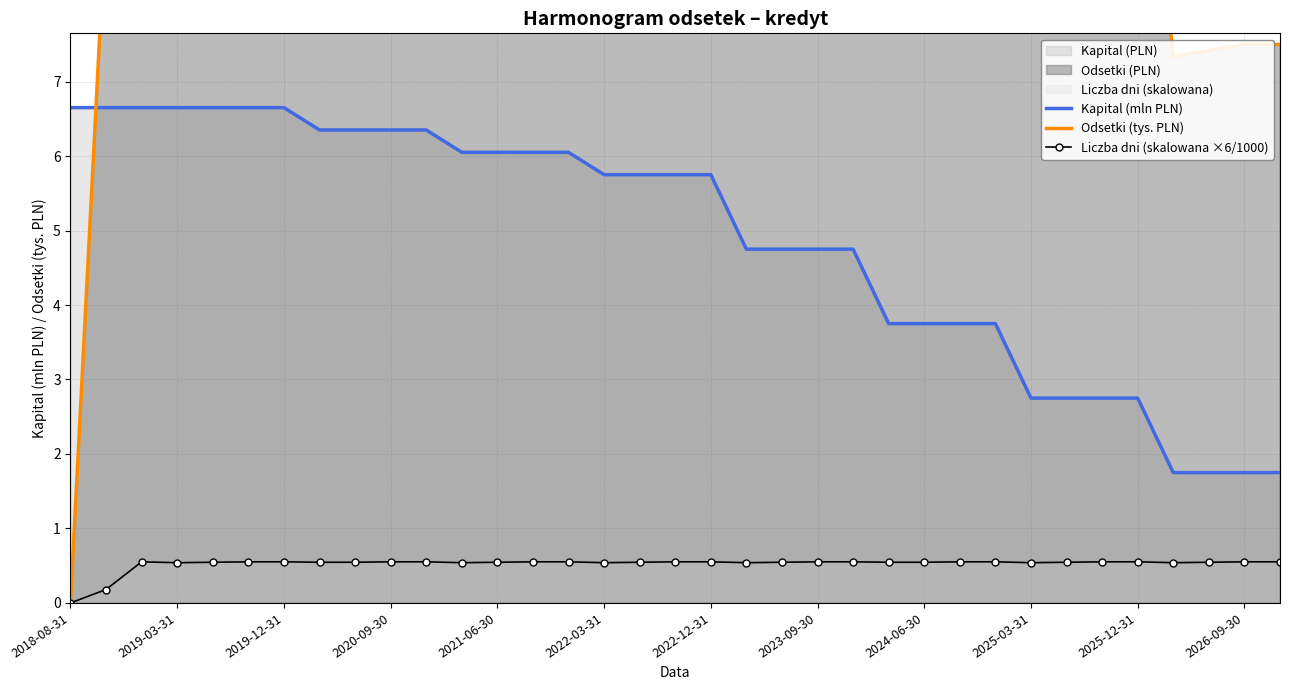

Where does the Kapital (mln PLN) series first go above 5?

2018-08-31